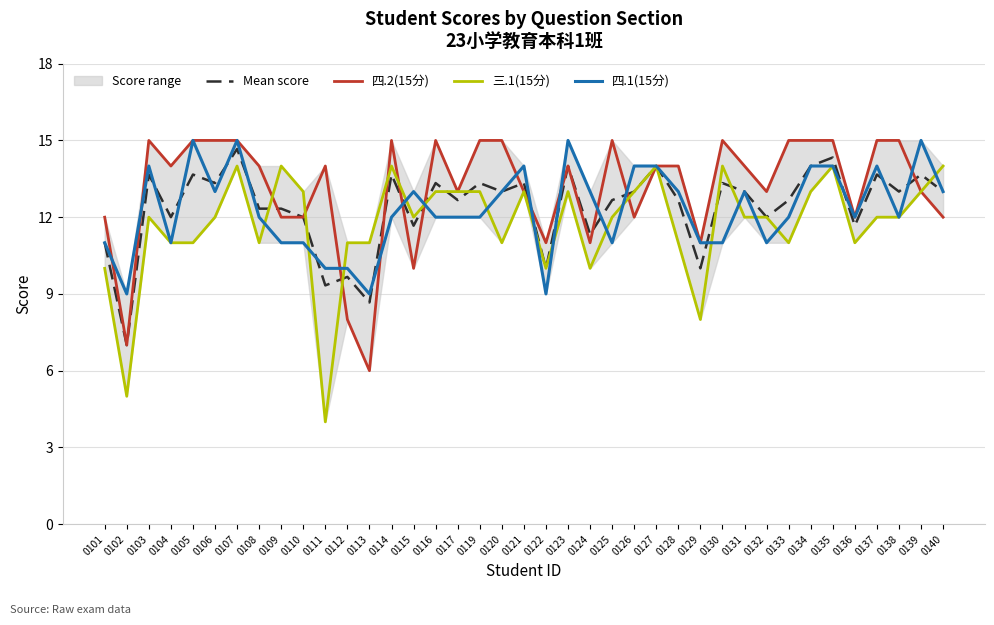

What is the difference between the 四.2(15分) values at 0114 and 0122?

4.0